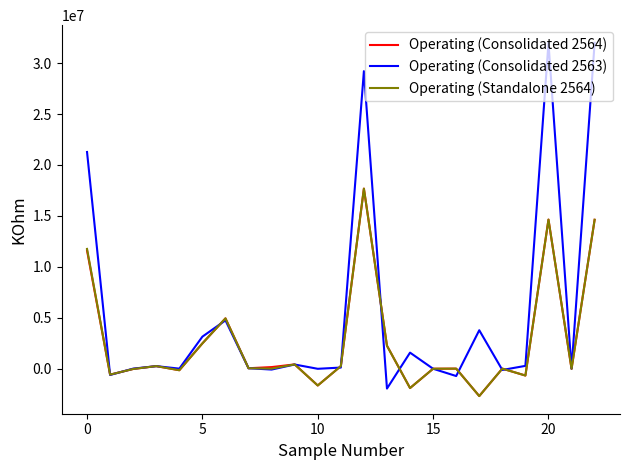

True or false: Operating (Standalone 2564) has more than 0 interior local peaks.

True